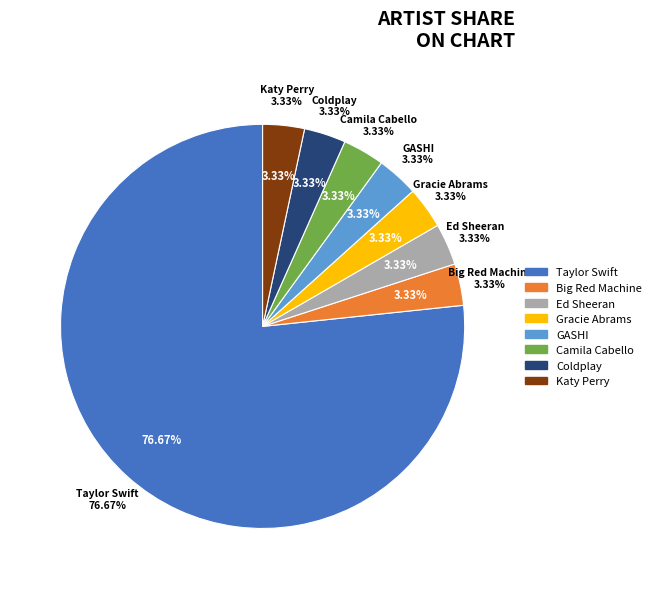

Which category has the biggest portion of the pie?

Taylor Swift